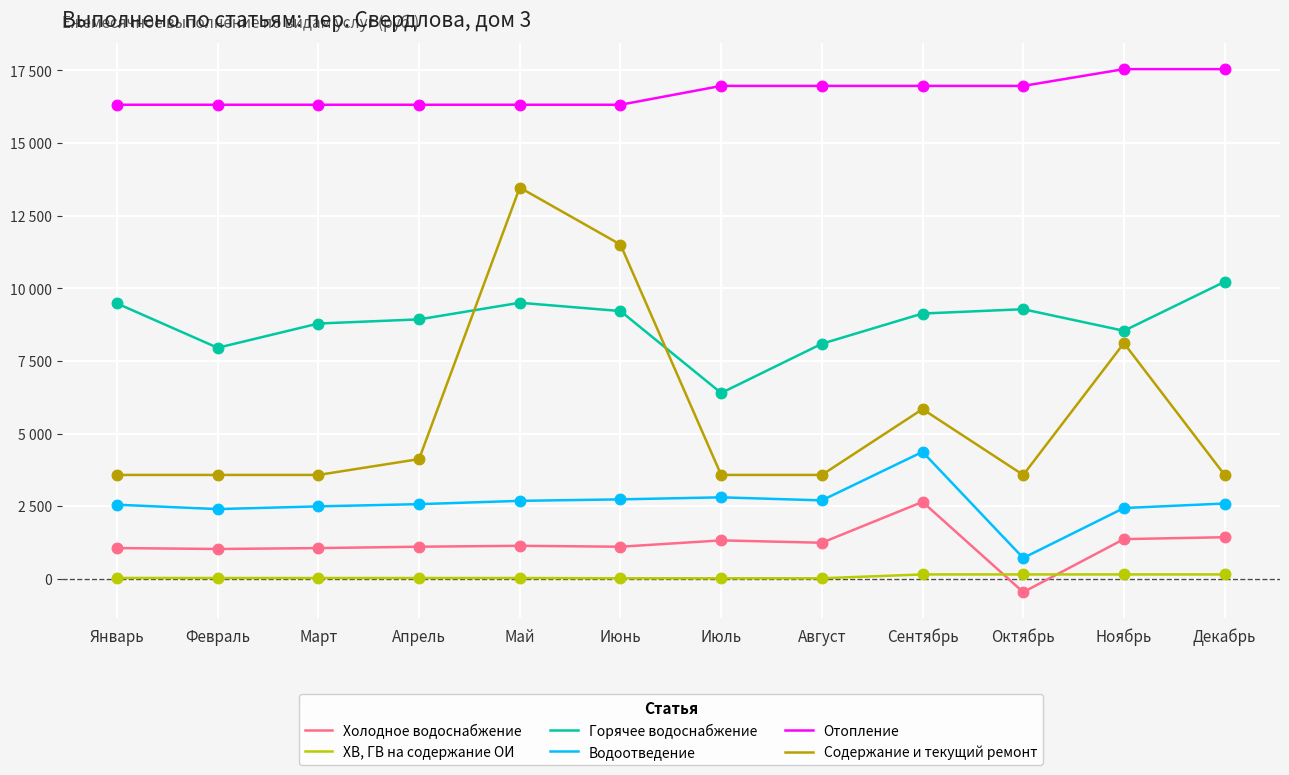

Which series has the largest total across all categories?

Отопление